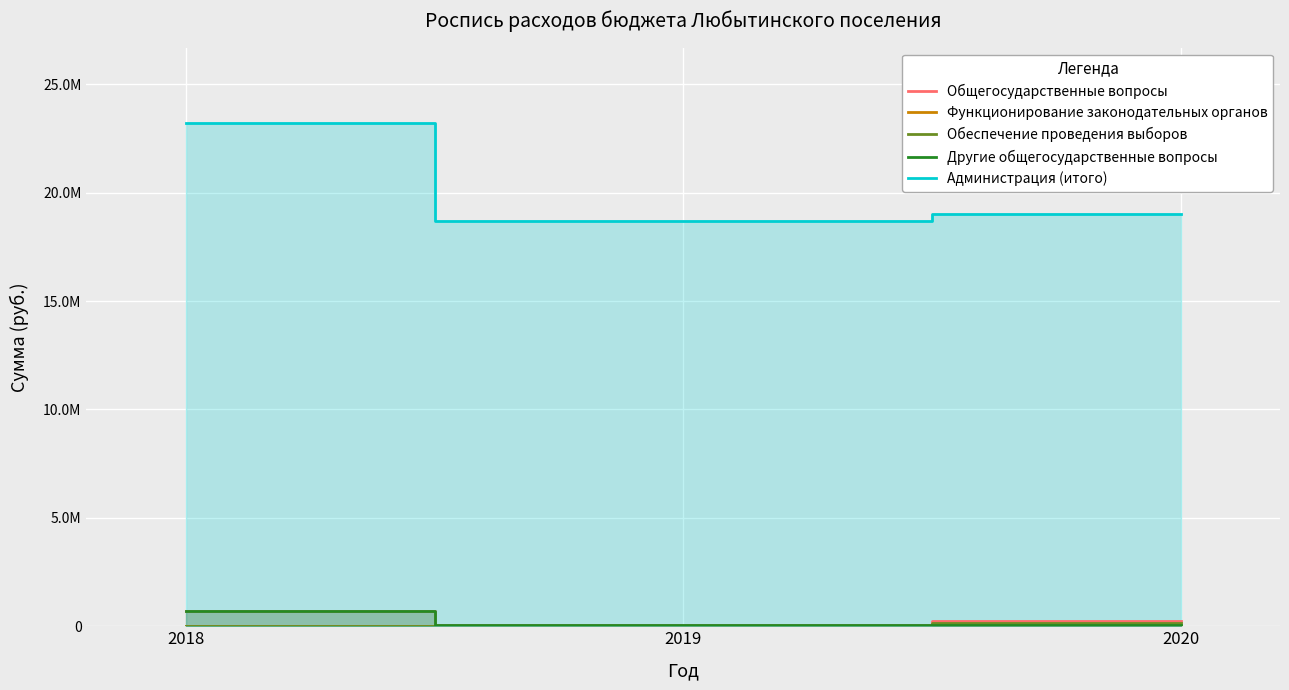

What is the sum of all Обеспечение проведения выборов values?

162300.0